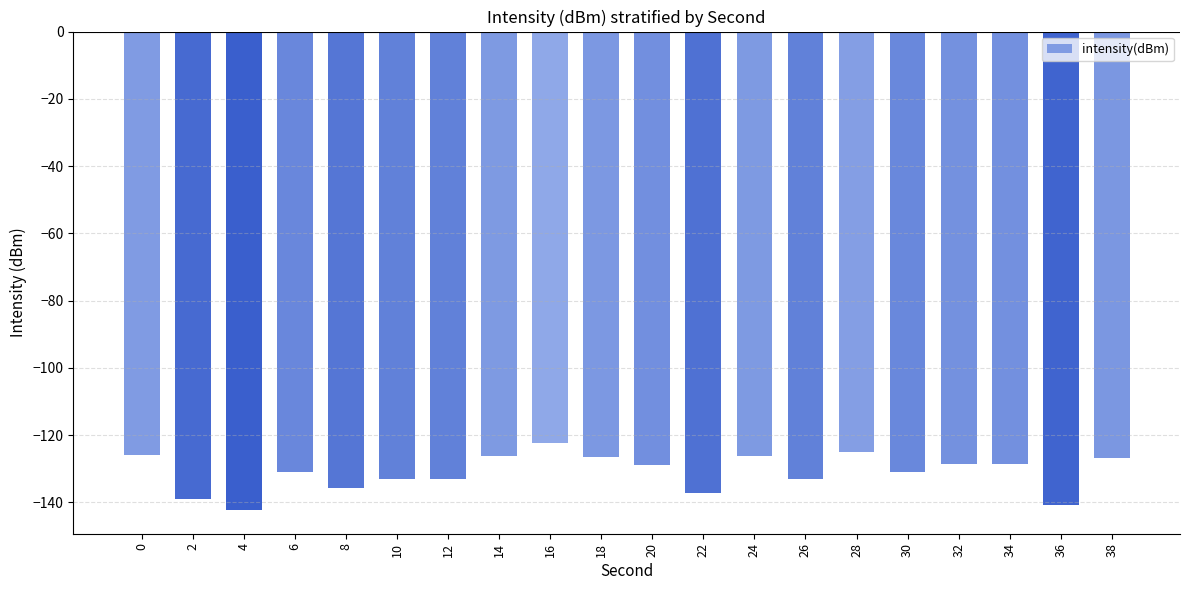

Which category has the lowest value across all series?

4